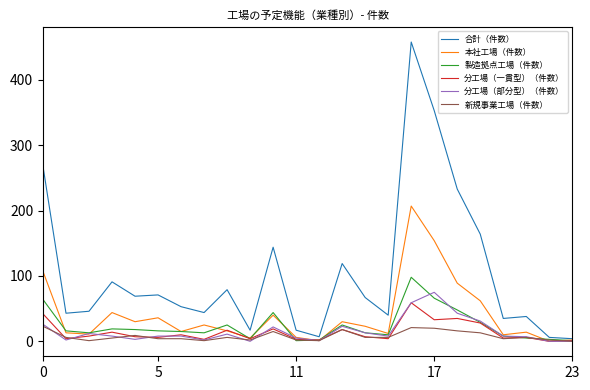

Which series has the largest total across all categories?

合計（件数）